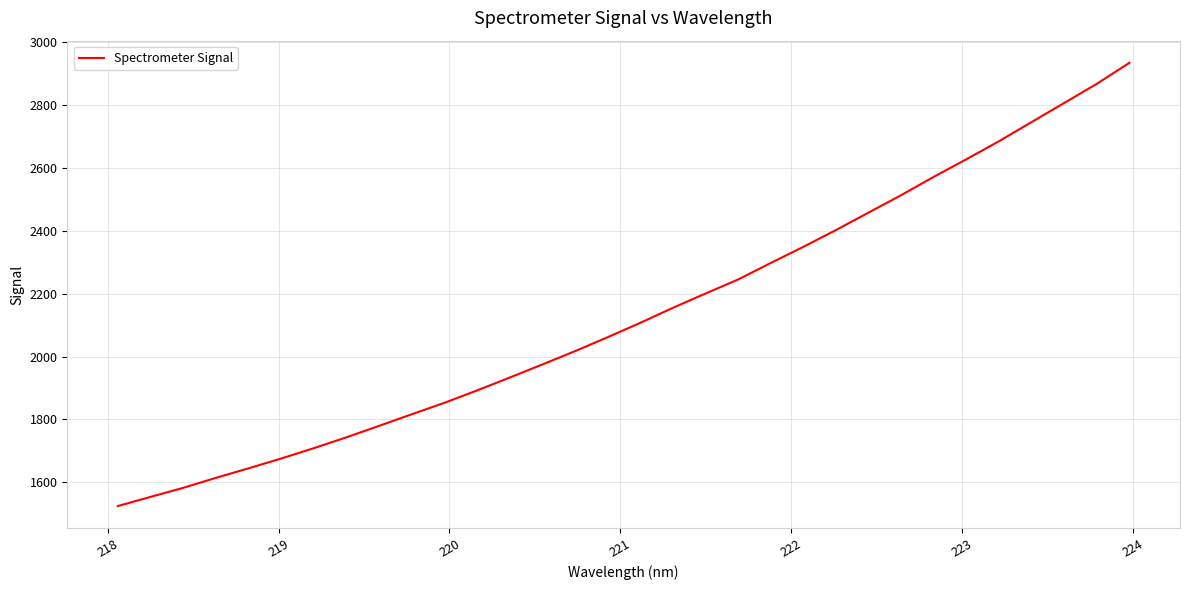

What is the difference between the maximum and minimum values?

1410.5